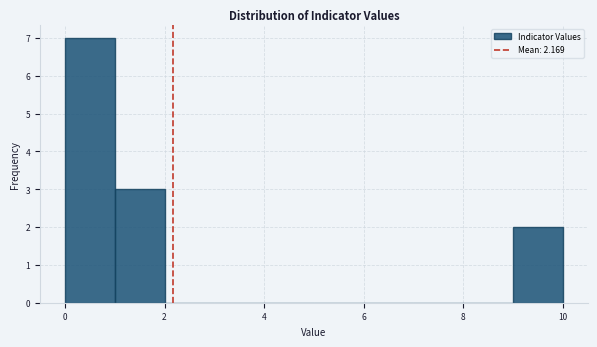

Reading left to right, list every bar in this chart as the range it spans on the x-axis followed by its height. The values are not printed on the chart, so give them approximately, as read against the axis.

0 to 1: 7
1 to 2: 3
2 to 3: 0
3 to 4: 0
4 to 5: 0
5 to 6: 0
6 to 7: 0
7 to 8: 0
8 to 9: 0
9 to 10: 2